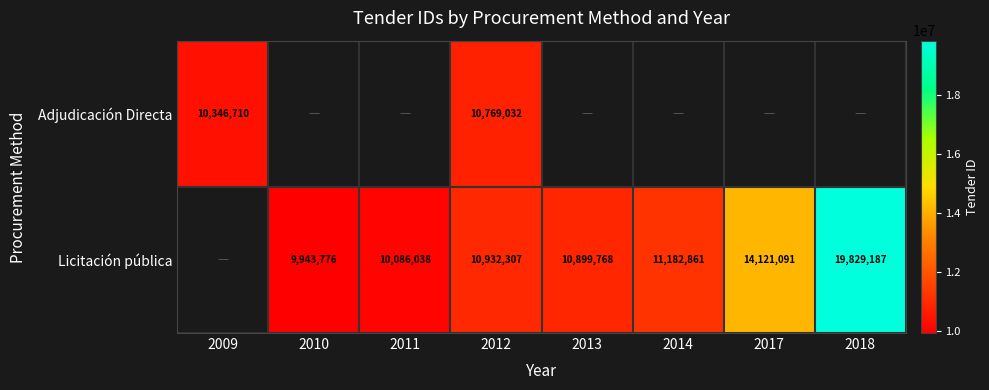

True or false: Licitación pública has a value of 10899768 at 2013.

True